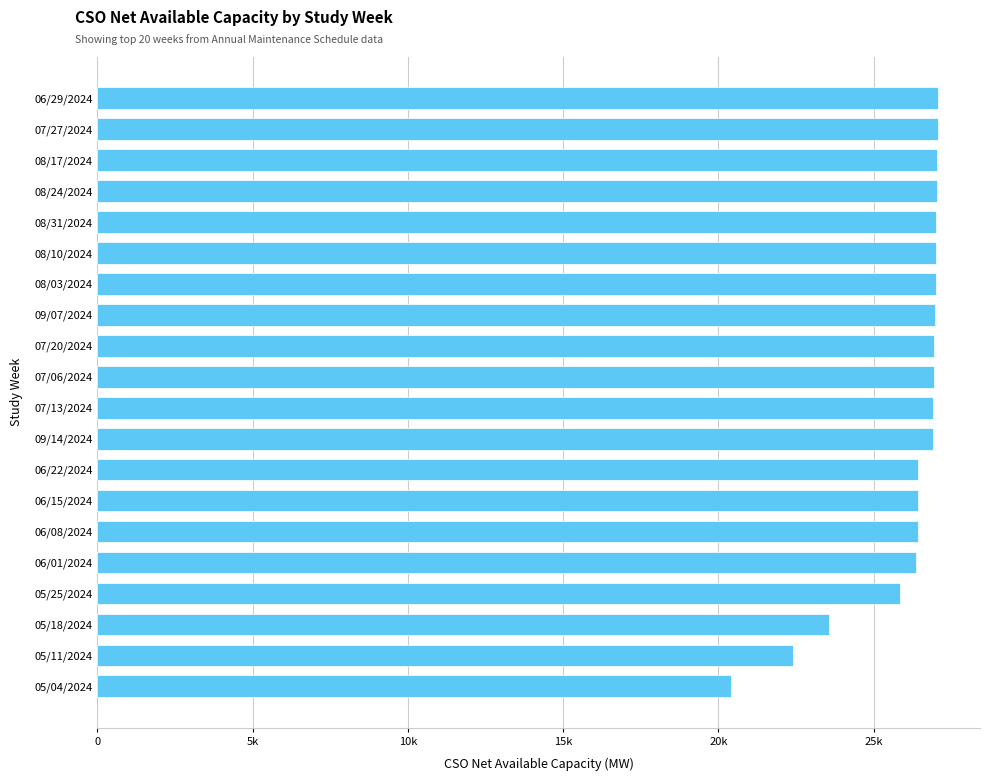

Does the chart contain any negative values?

No